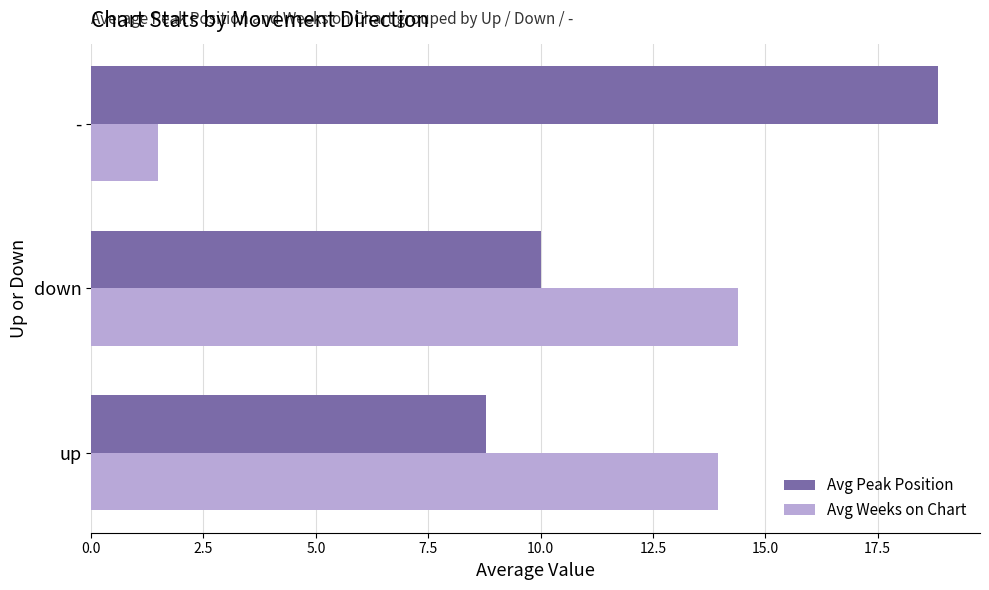

List the labels in order of Avg Peak Position value, largest first.

-, down, up